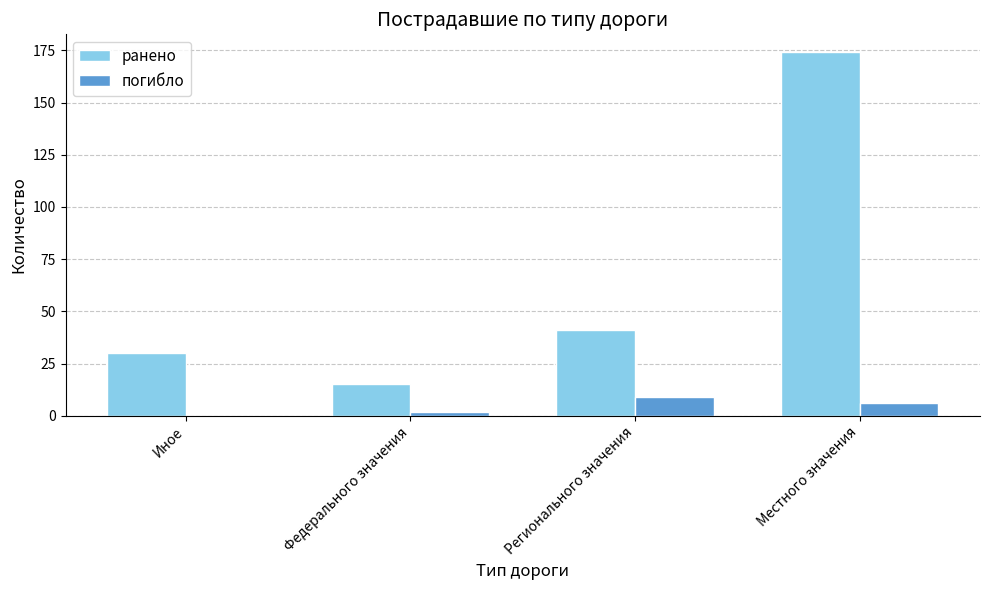

How many positive values does the погибло series have?

3